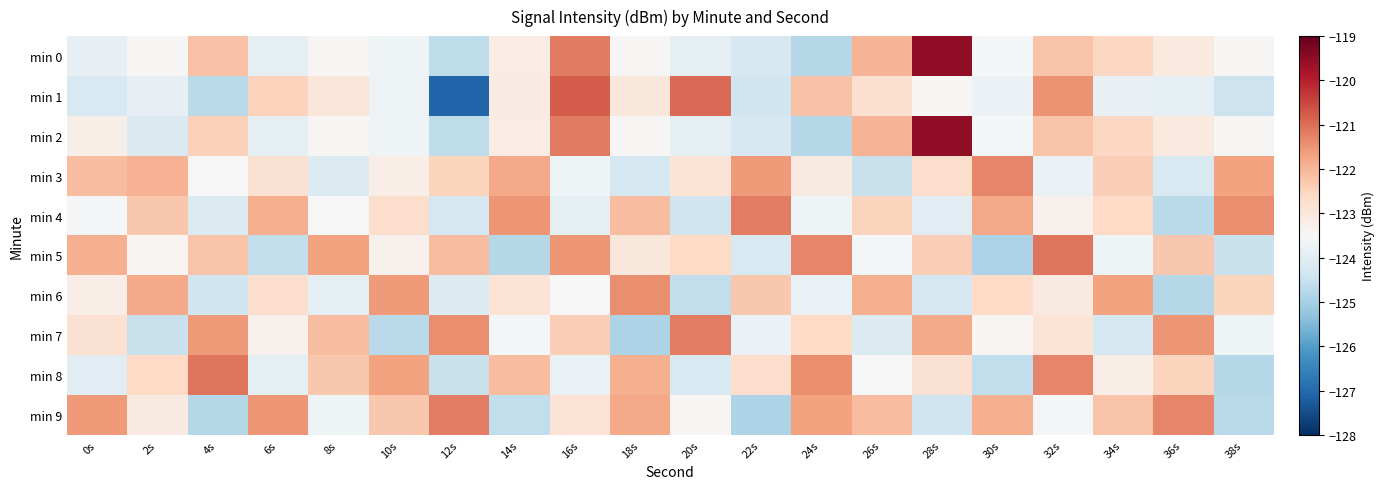

Reading right to left, extract all data points from this chart.

min 0: 38s=-123.4	36s=-123.1	34s=-122.6	32s=-122.2	30s=-123.6	28s=-119.5	26s=-122.0	24s=-124.8	22s=-124.2	20s=-123.9	18s=-123.5	16s=-121.1	14s=-123.2	12s=-124.7	10s=-123.7	8s=-123.4	6s=-123.9	4s=-122.2	2s=-123.5	0s=-123.9
min 1: 38s=-124.4	36s=-123.9	34s=-123.8	32s=-121.5	30s=-123.8	28s=-123.5	26s=-122.8	24s=-122.2	22s=-124.4	20s=-121.0	18s=-123.0	16s=-120.8	14s=-123.1	12s=-127.1	10s=-123.7	8s=-123.0	6s=-122.5	4s=-124.7	2s=-123.9	0s=-124.2
min 2: 38s=-123.4	36s=-123.1	34s=-122.6	32s=-122.2	30s=-123.6	28s=-119.5	26s=-122.0	24s=-124.8	22s=-124.2	20s=-123.9	18s=-123.5	16s=-121.1	14s=-123.2	12s=-124.7	10s=-123.7	8s=-123.4	6s=-123.9	4s=-122.4	2s=-124.1	0s=-123.2
min 3: 38s=-121.7	36s=-124.2	34s=-122.4	32s=-123.8	30s=-121.3	28s=-122.7	26s=-124.5	24s=-123.1	22s=-121.6	20s=-122.9	18s=-124.3	16s=-123.7	14s=-121.8	12s=-122.5	10s=-123.2	8s=-124.1	6s=-122.8	4s=-123.5	2s=-122.0	0s=-122.1
min 4: 38s=-121.4	36s=-124.7	34s=-122.6	32s=-123.3	30s=-121.8	28s=-124.0	26s=-122.5	24s=-123.7	22s=-121.2	20s=-124.4	18s=-122.1	16s=-123.9	14s=-121.5	12s=-124.3	10s=-122.7	8s=-123.5	6s=-121.9	4s=-124.1	2s=-122.3	0s=-123.6
min 5: 38s=-124.5	36s=-122.3	34s=-123.7	32s=-121.1	30s=-124.9	28s=-122.4	26s=-123.6	24s=-121.3	22s=-124.2	20s=-122.6	18s=-123.0	16s=-121.5	14s=-124.8	12s=-122.1	10s=-123.3	8s=-121.7	6s=-124.6	4s=-122.2	2s=-123.4	0s=-121.9
min 6: 38s=-122.5	36s=-124.8	34s=-121.7	32s=-123.1	30s=-122.6	28s=-124.3	26s=-121.9	24s=-123.8	22s=-122.3	20s=-124.6	18s=-121.4	16s=-123.5	14s=-122.9	12s=-124.1	10s=-121.6	8s=-123.9	6s=-122.7	4s=-124.4	2s=-121.8	0s=-123.2
min 7: 38s=-123.7	36s=-121.5	34s=-124.3	32s=-122.9	30s=-123.4	28s=-121.8	26s=-124.1	24s=-122.6	22s=-123.8	20s=-121.2	18s=-124.9	16s=-122.4	14s=-123.6	12s=-121.4	10s=-124.7	8s=-122.1	6s=-123.3	4s=-121.6	2s=-124.5	0s=-122.8
min 8: 38s=-124.8	36s=-122.5	34s=-123.2	32s=-121.3	30s=-124.6	28s=-122.8	26s=-123.5	24s=-121.4	22s=-122.7	20s=-124.2	18s=-121.9	16s=-123.8	14s=-122.1	12s=-124.5	10s=-121.7	8s=-122.3	6s=-123.9	4s=-121.1	2s=-122.6	0s=-124.0
min 9: 38s=-124.7	36s=-121.3	34s=-122.2	32s=-123.6	30s=-121.9	28s=-124.4	26s=-122.1	24s=-121.7	22s=-124.9	20s=-123.4	18s=-121.8	16s=-122.9	14s=-124.6	12s=-121.2	10s=-122.3	8s=-123.7	6s=-121.5	4s=-124.8	2s=-123.1	0s=-121.6